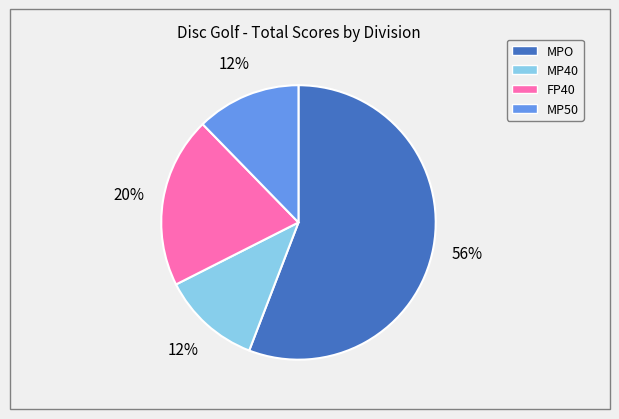

Is the sum of MPO and FP40 greater than half?

Yes